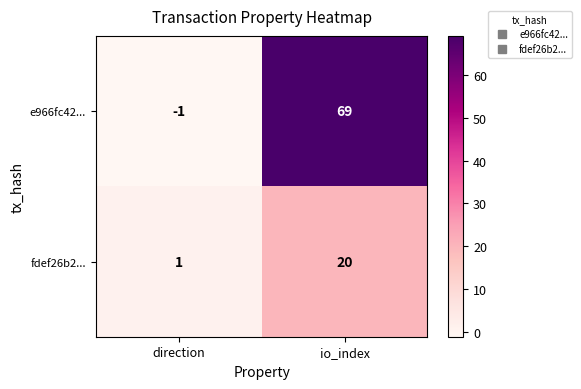

List the series in order of their peak value, highest first.

e966fc42..., fdef26b2...